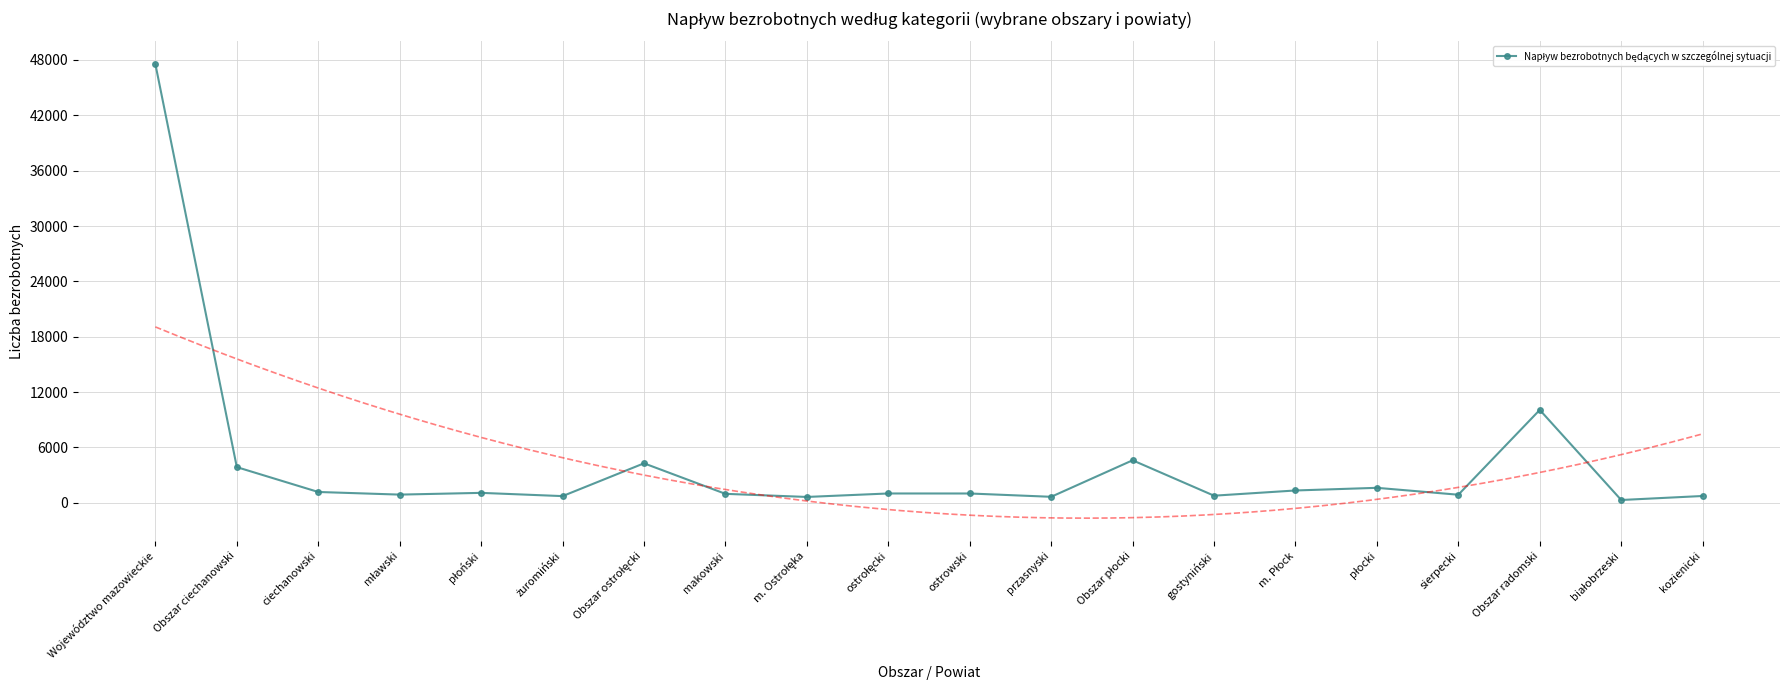

What is the label of the 1st point from the left?

Województwo mazowieckie